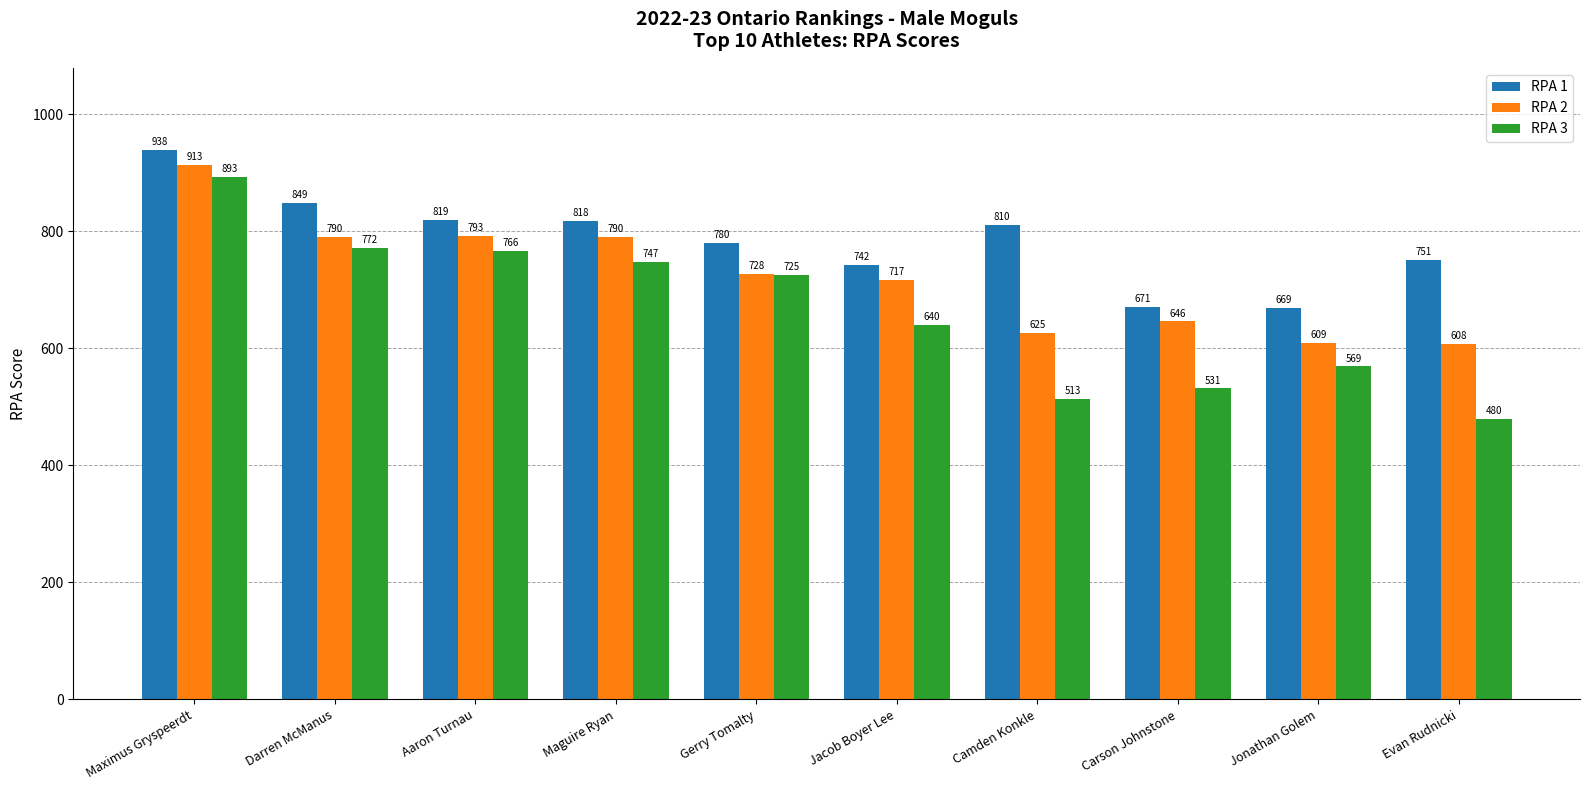

At which category is the sum across all series the highest?

Maximus Gryspeerdt